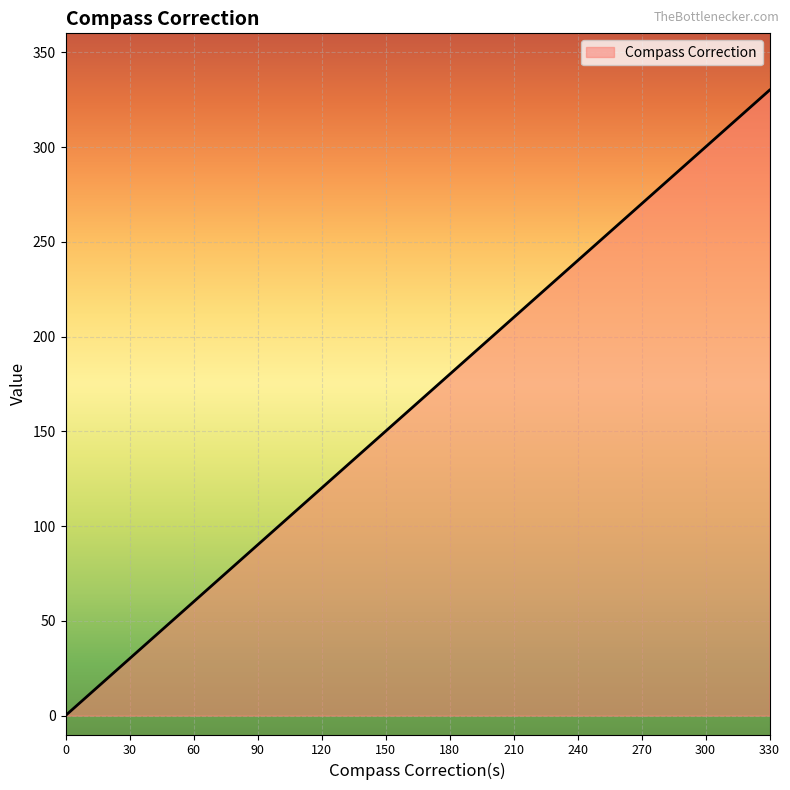

List the labels in order of value, smallest first.

0, 30, 60, 90, 120, 150, 180, 210, 240, 270, 300, 330